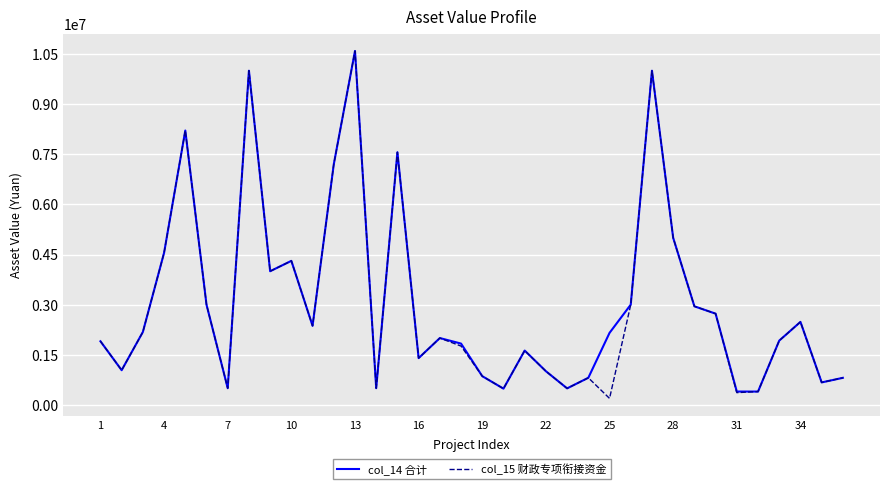

What is the maximum value shown in the chart?

10590000.0